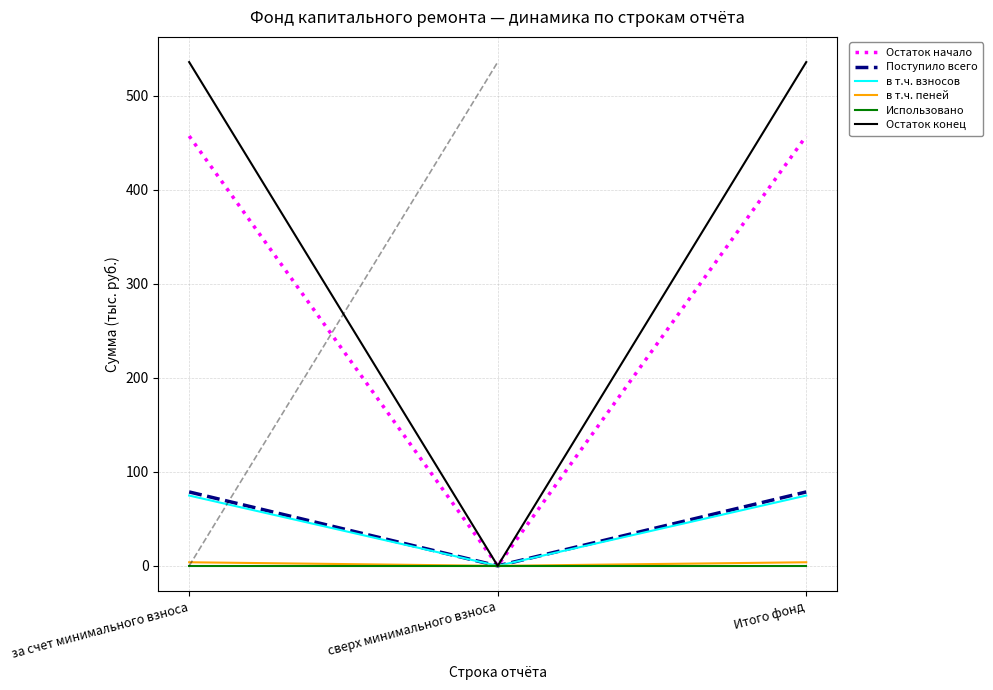

What is the difference between the highest and lowest values at за счет минимального взноса?

535.9